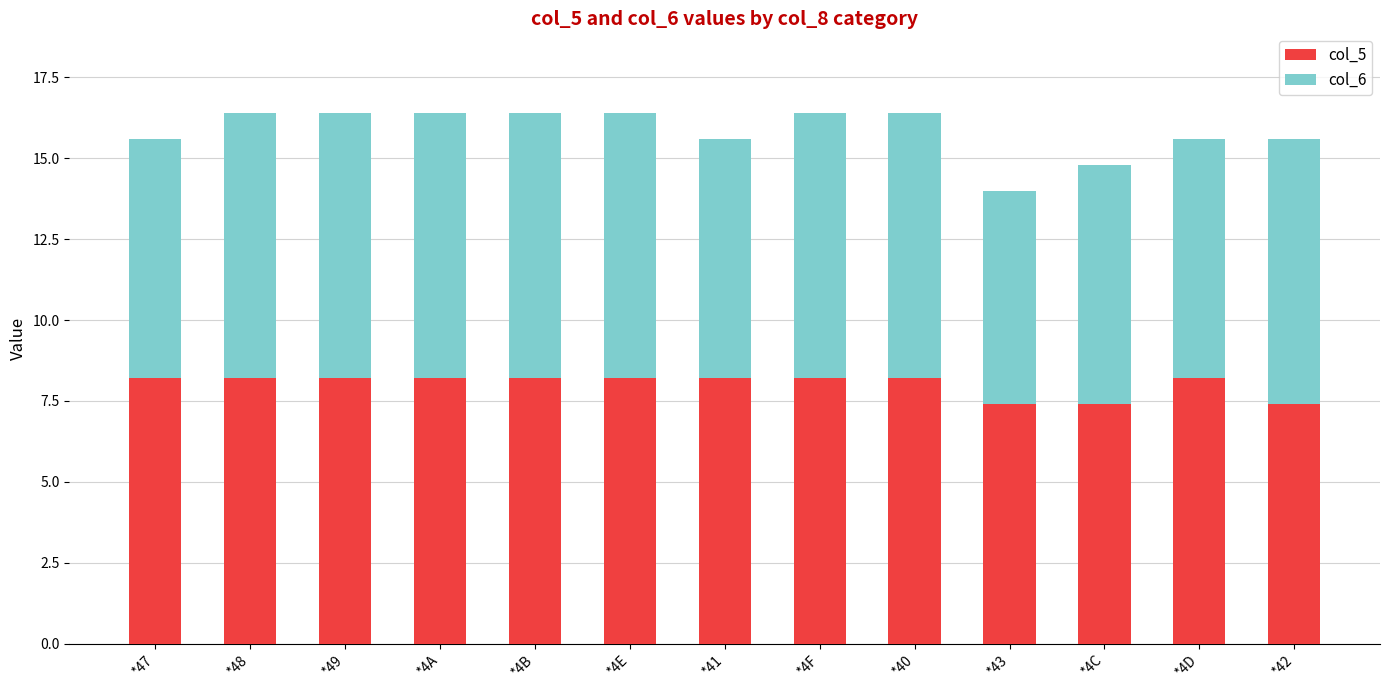

Is it true that col_5 equals 11.1 at *42?

False